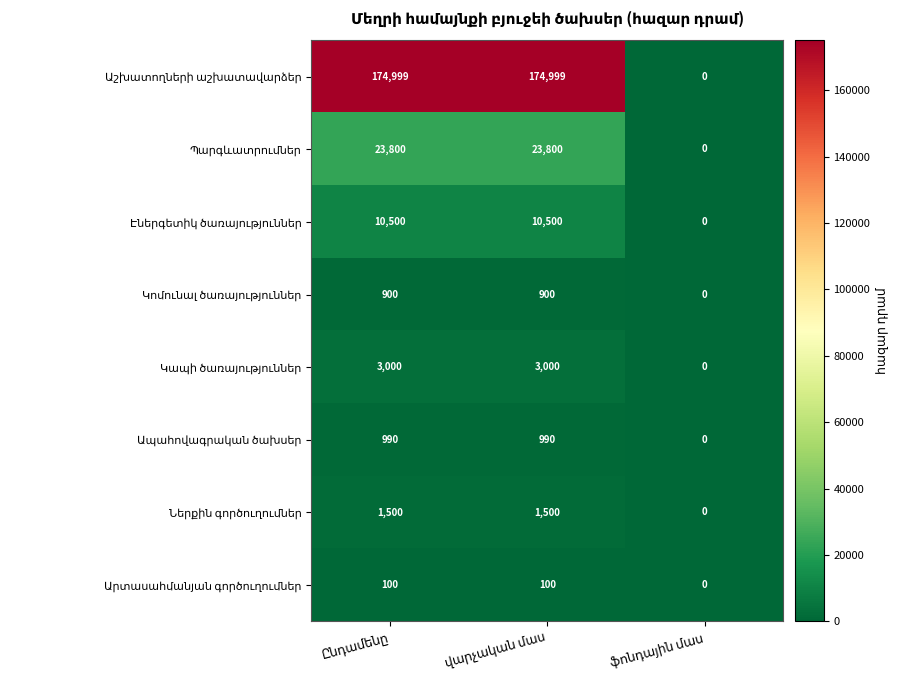

What is the maximum value shown in the chart?

174999